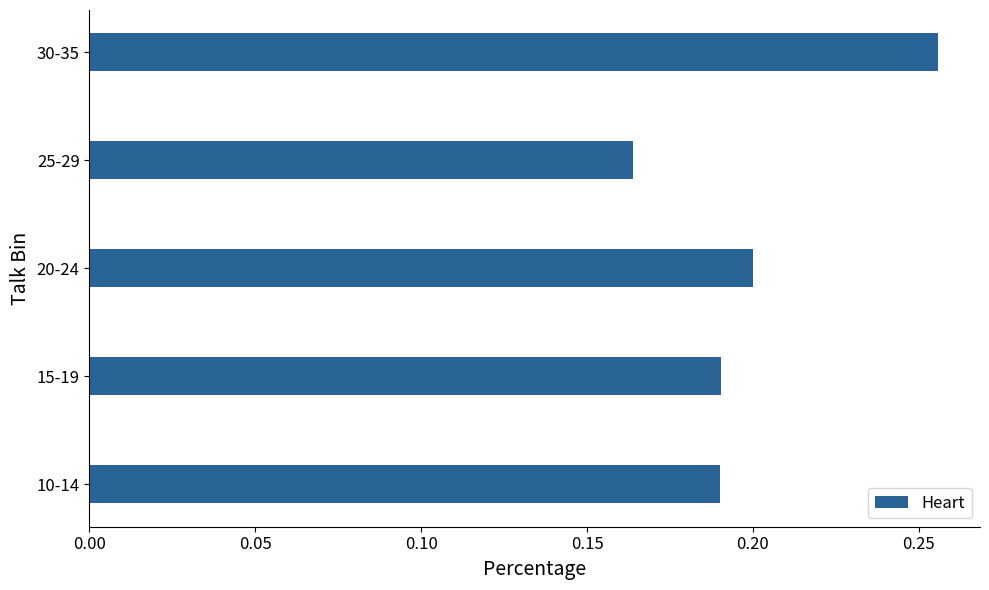

How many values are between 0 and 1?

5